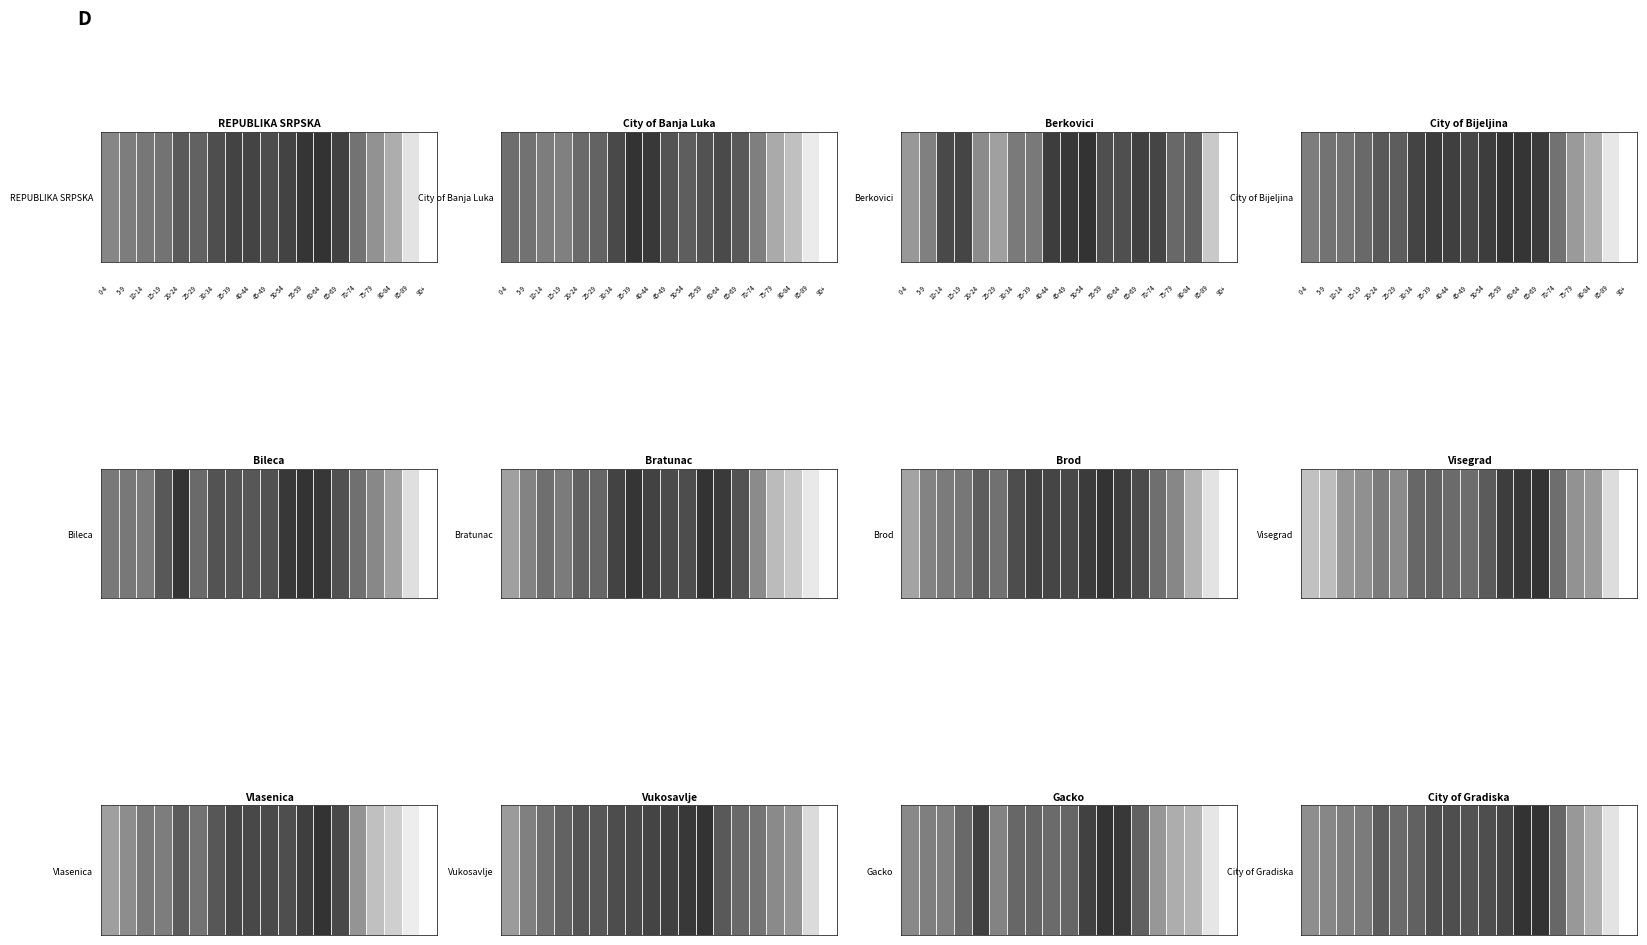

The chart shows a value of 0.5 at 35-39. True or false?

False